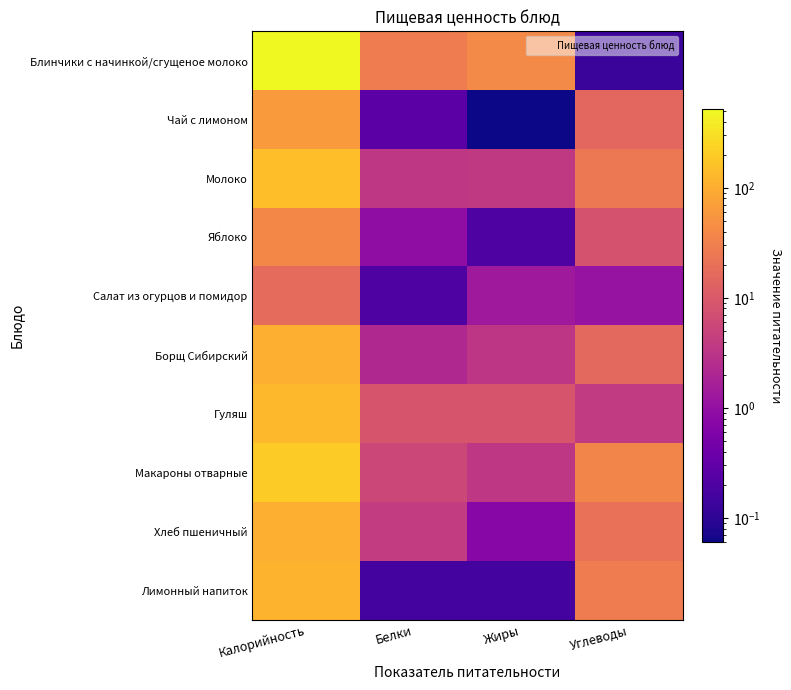

At how many categories does at least one series exceed 318?

1